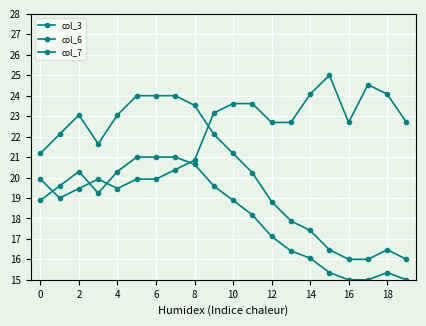

Count the number of data series in this chart.

3